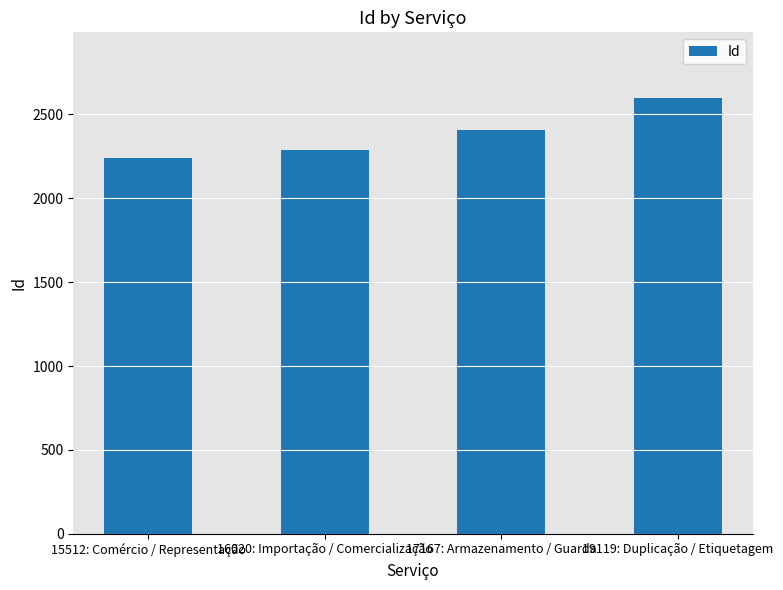

What position from the left is 19119: Duplicação / Etiquetagem?

4